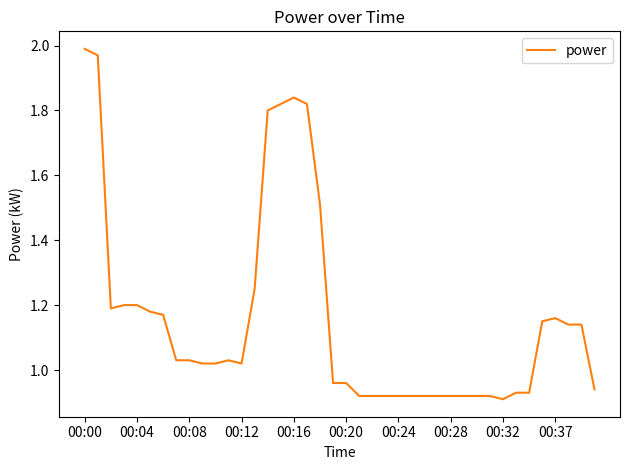

At which label does the data first exceed 1?

00:00